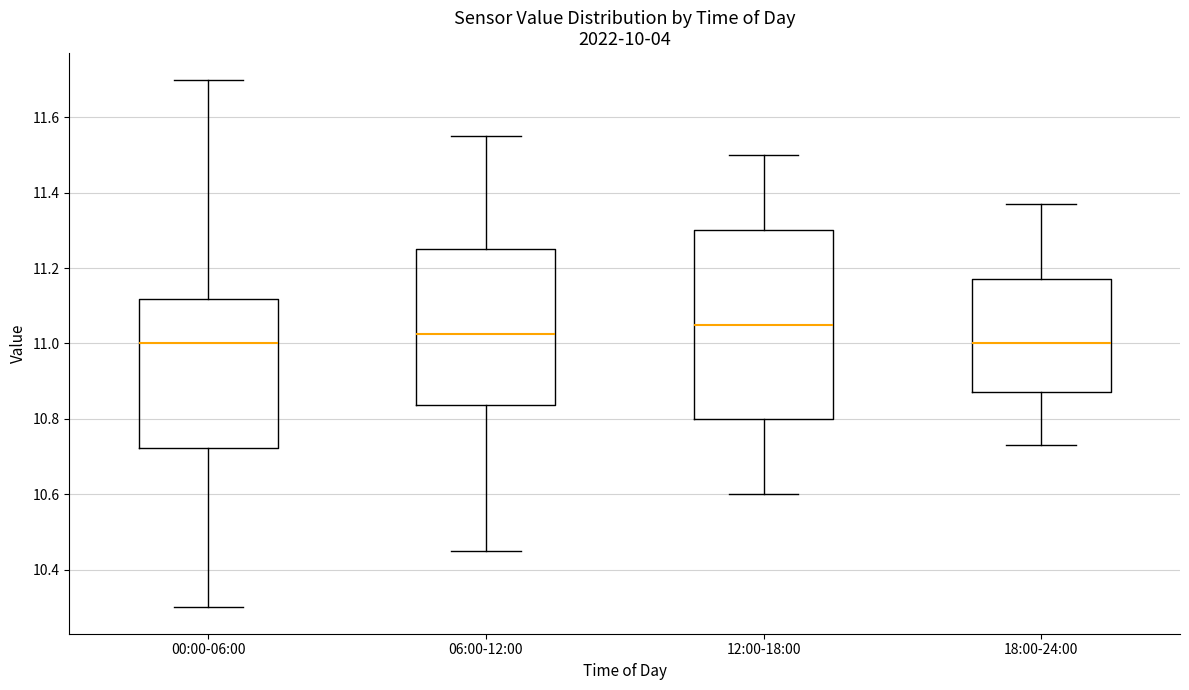

Reading left to right, read every box against the y-axis: the position of its median line, the range the box covers, and the ends of its whiskers. The values are not printed on the chart, so give them approximately, as read against the axis.

00:00-06:00: median 11.00, box 10.72 to 11.12, whiskers 10.30 to 11.70
06:00-12:00: median 11.02, box 10.84 to 11.26, whiskers 10.46 to 11.56
12:00-18:00: median 11.06, box 10.80 to 11.30, whiskers 10.60 to 11.50
18:00-24:00: median 11.00, box 10.88 to 11.18, whiskers 10.74 to 11.38